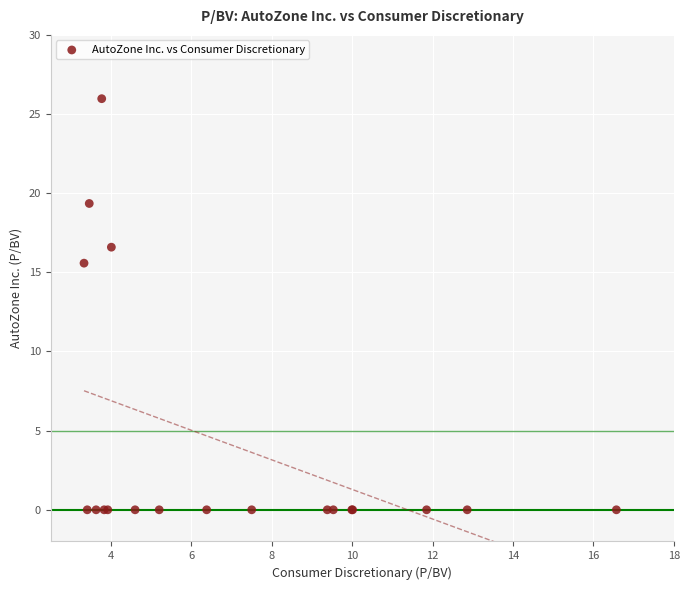

What Y value in the scatter plot is closest to 12?

15.6